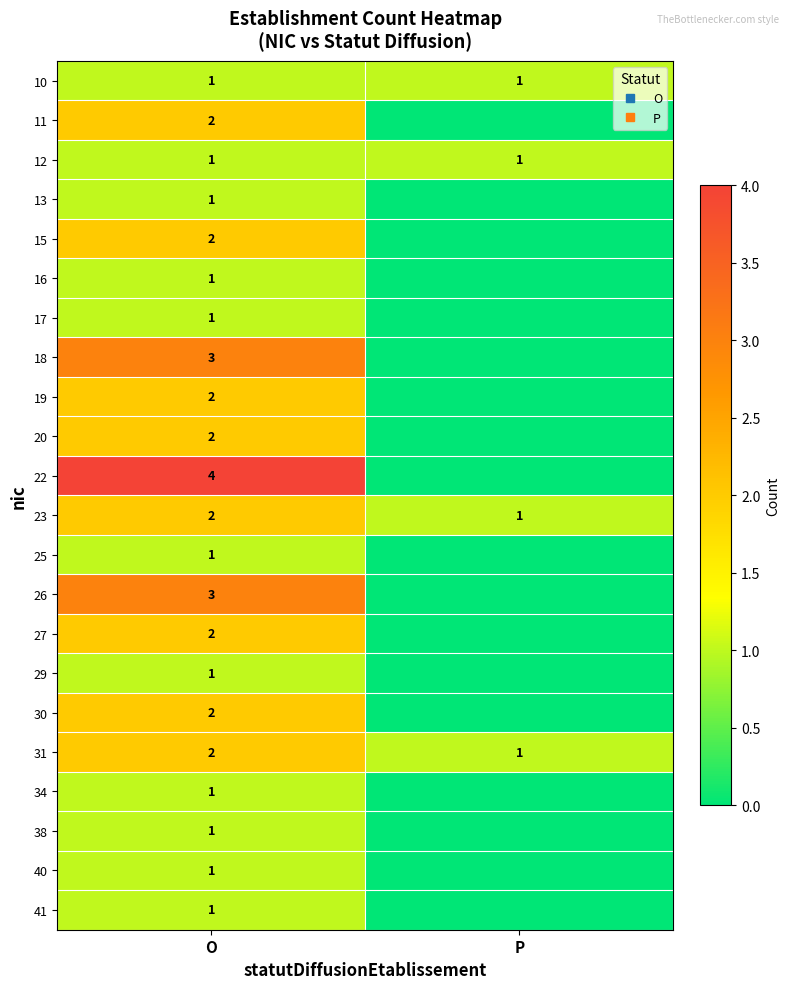

The value of 11 at O is 1. True or false?

False